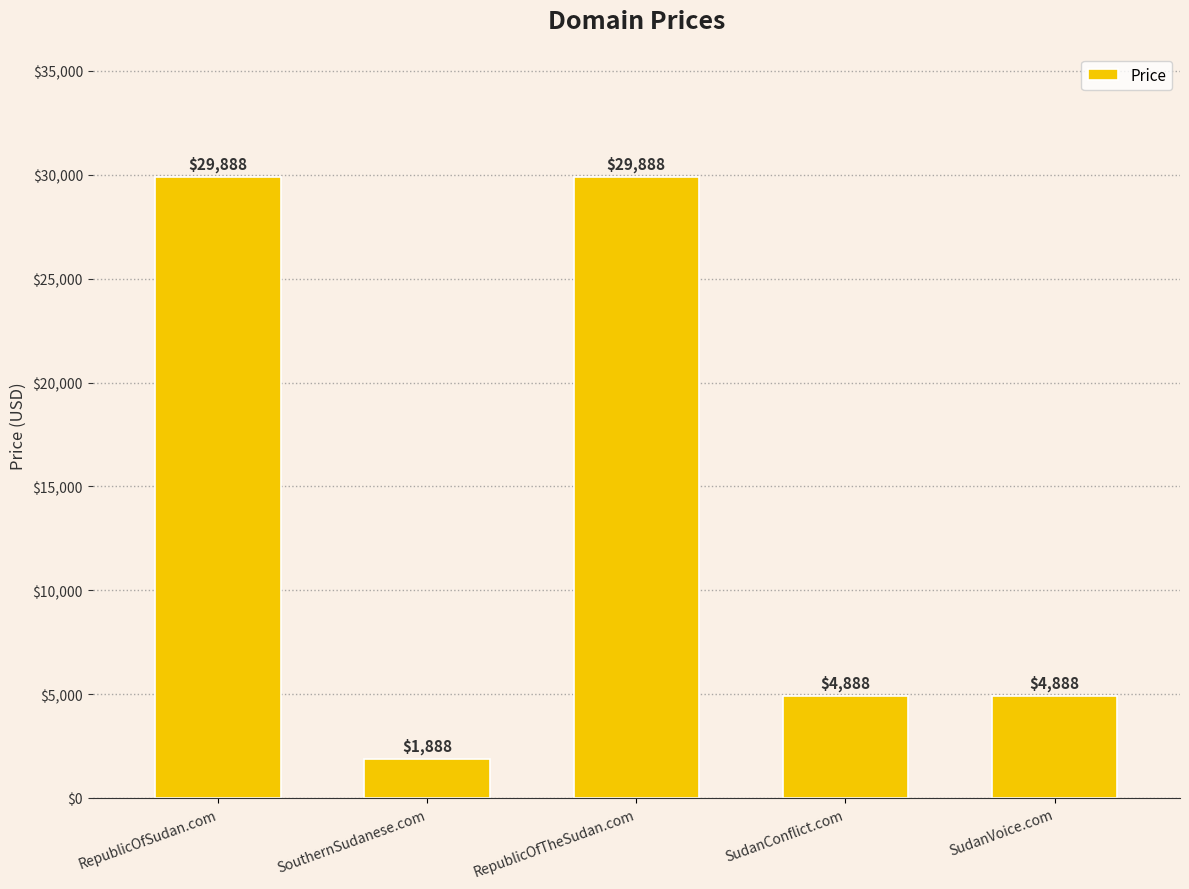

What is the label of the 3rd bar from the left?

RepublicOfTheSudan.com